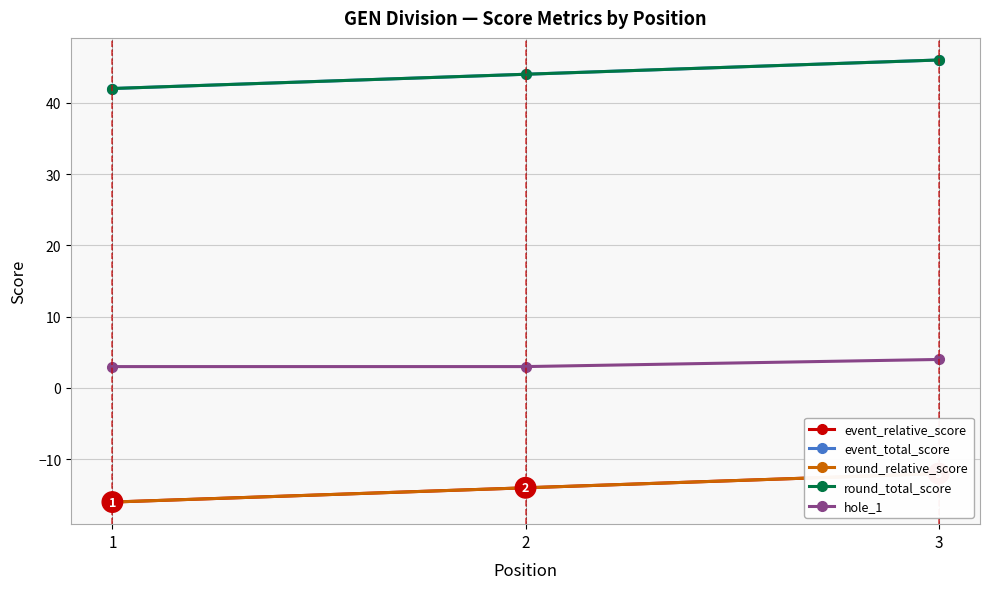

Reading left to right, transcribe all the data shown in this chart.

event_relative_score: 1=-16	2=-14	3=-12
event_total_score: 1=42	2=44	3=46
round_relative_score: 1=-16	2=-14	3=-12
round_total_score: 1=42	2=44	3=46
hole_1: 1=3	2=3	3=4